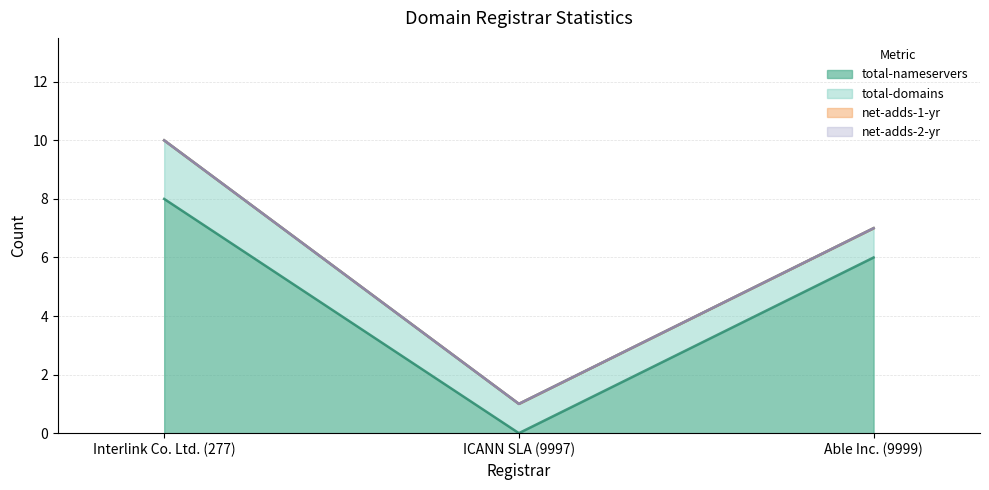

What is the label of the 1st point from the right?

Able Inc. (9999)